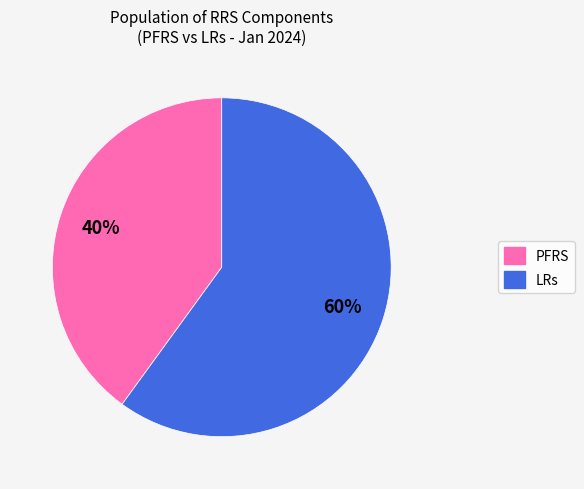

Which category has the biggest portion of the pie?

LRs